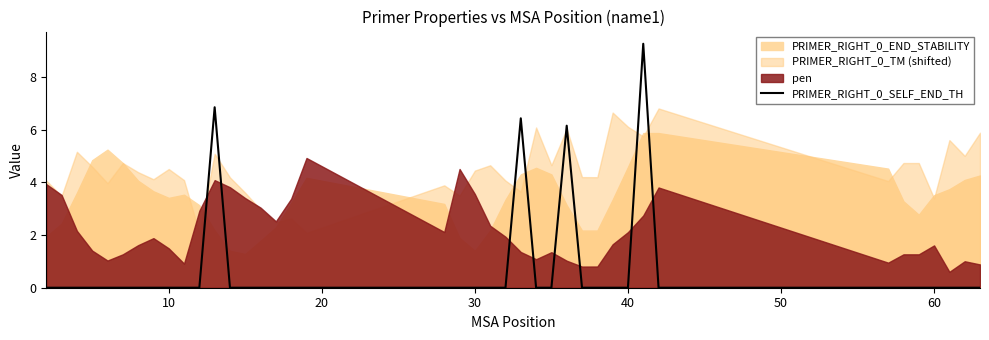

True or false: the data has more than 0 interior local peaks.

True